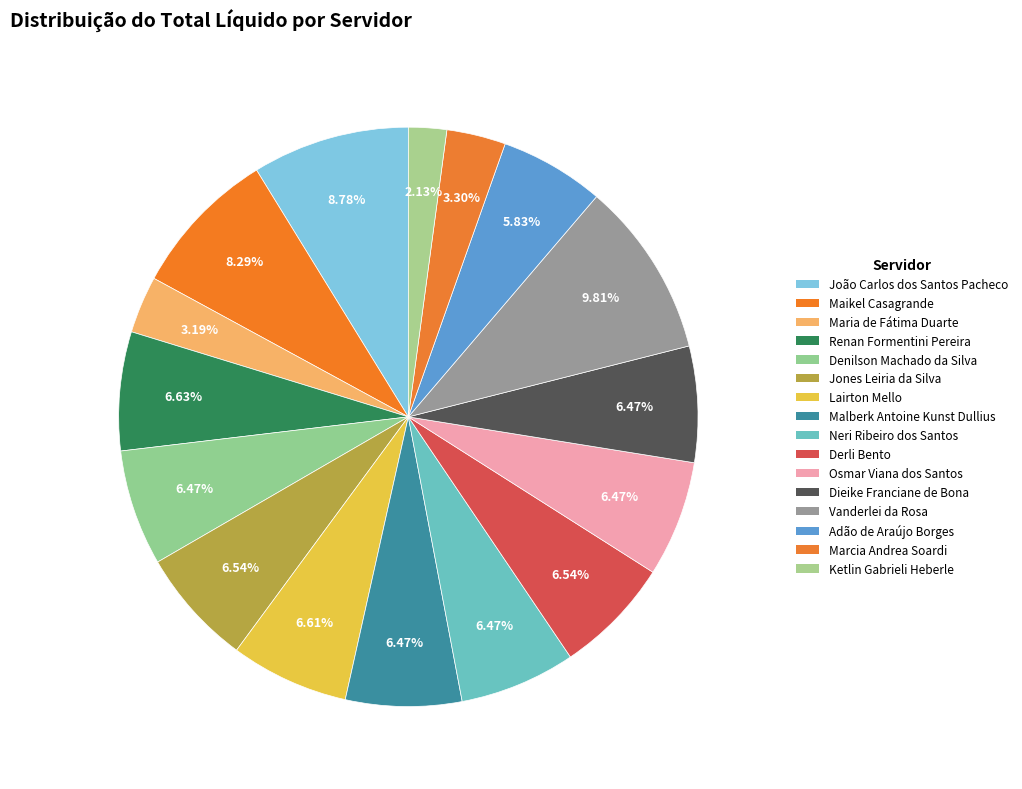

To the nearest percent, what is the average slice percentage?

6%